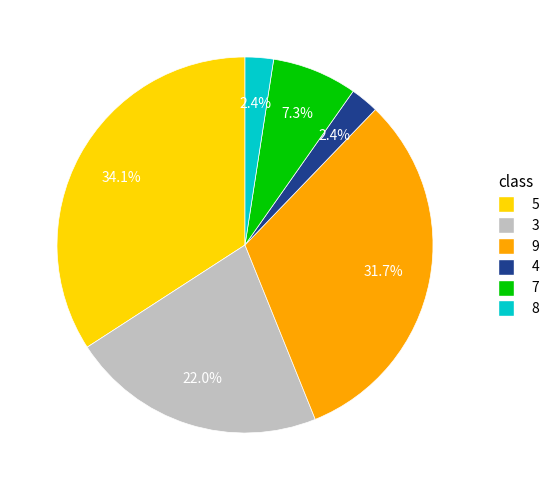

Is 3 the majority of the pie?

No